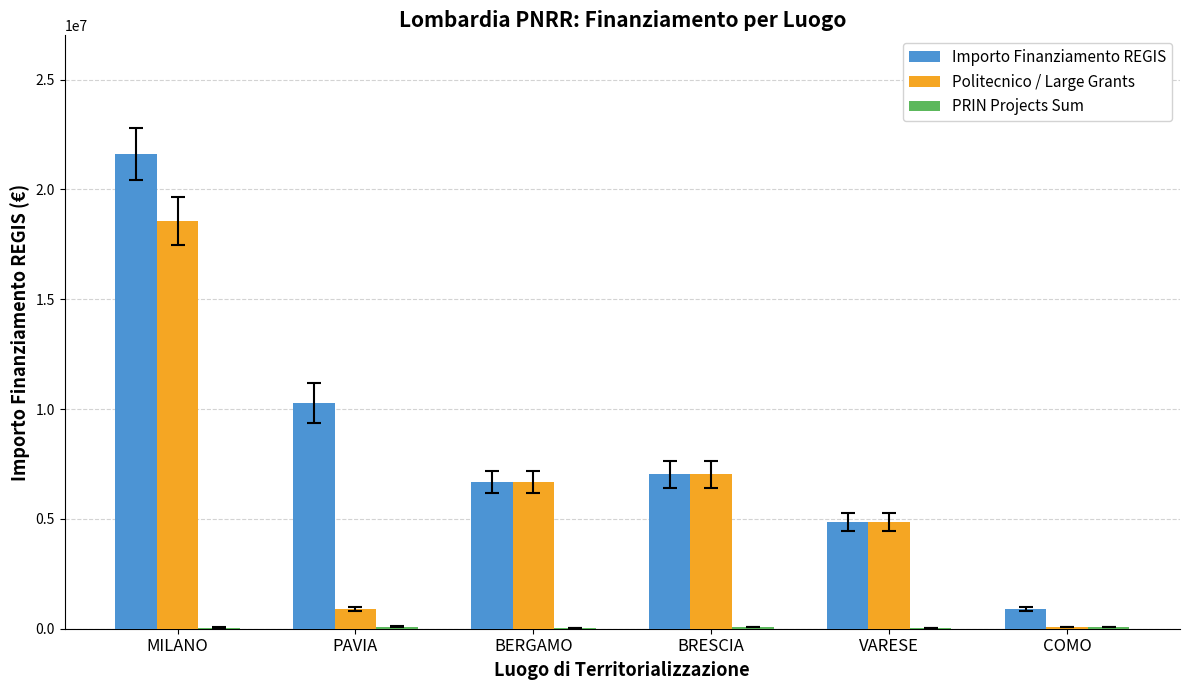

What is the sum of all Importo Finanziamento REGIS values?

51335937.0